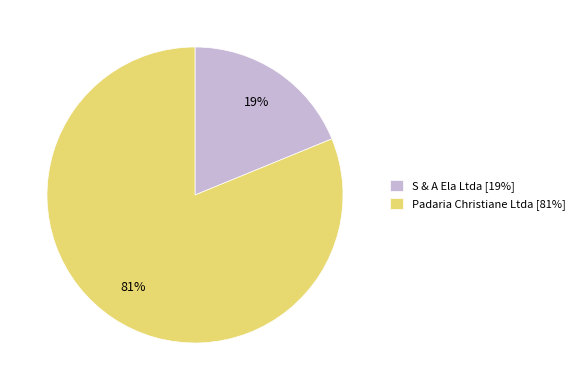

Count the number of slices in the pie.

2